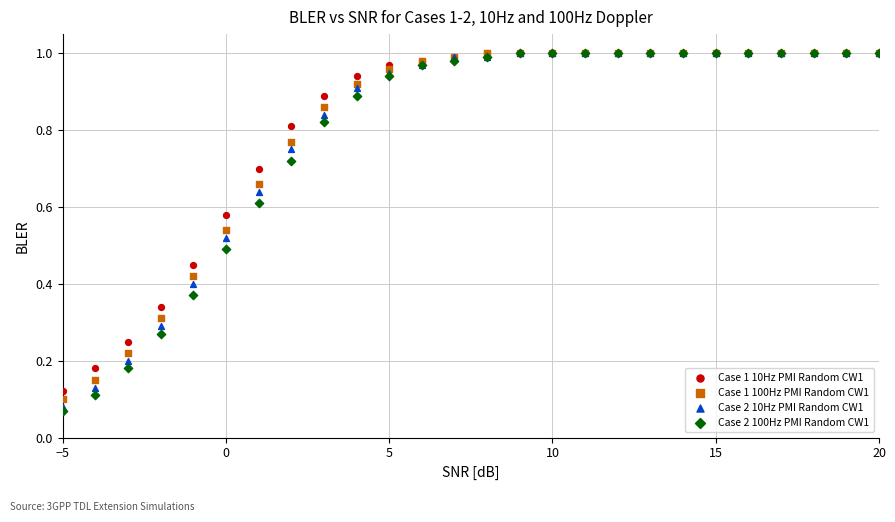

Which series has the widest spread of Y values?

Case 2 100Hz PMI Random CW1